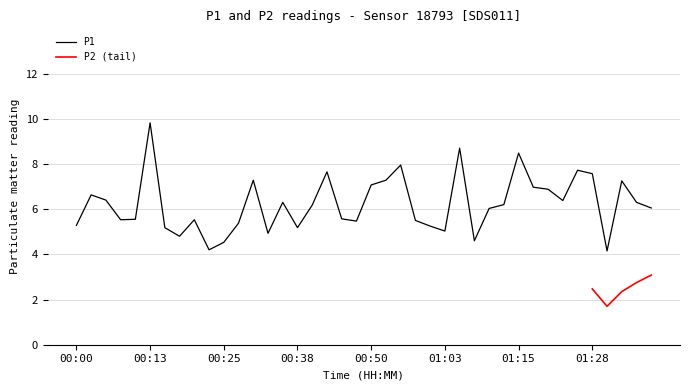

At which label does the data first exceed 6?

00:03